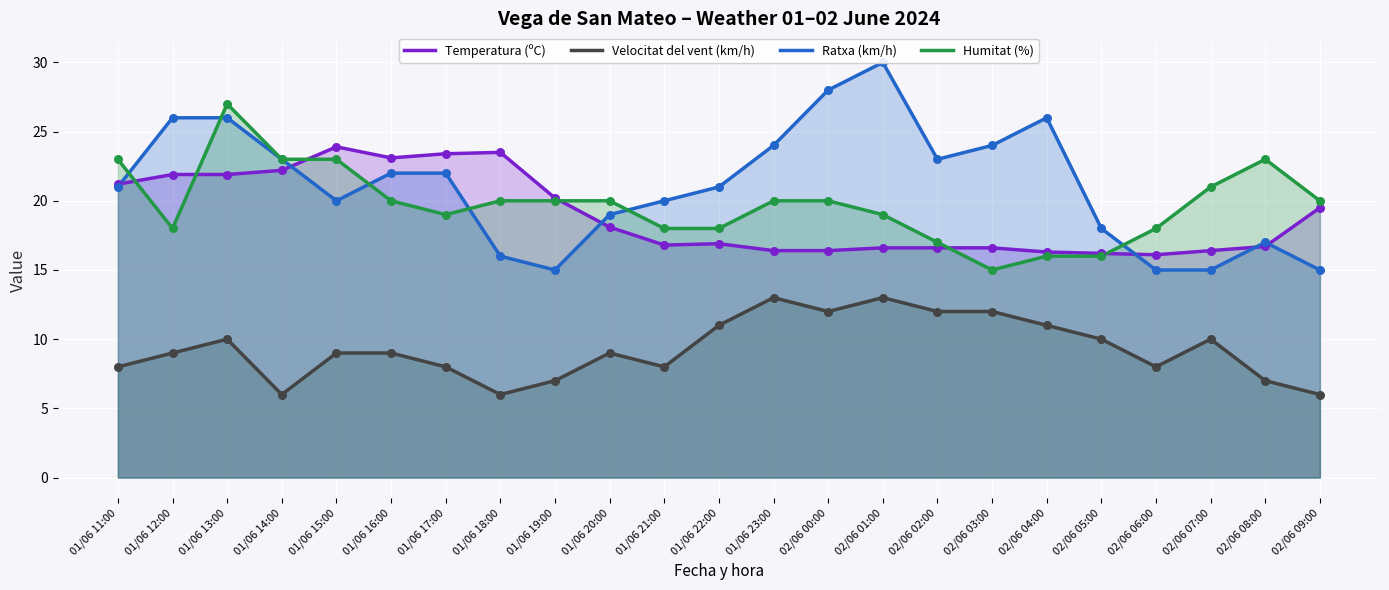

Which series has the largest total across all categories?

Ratxa (km/h)